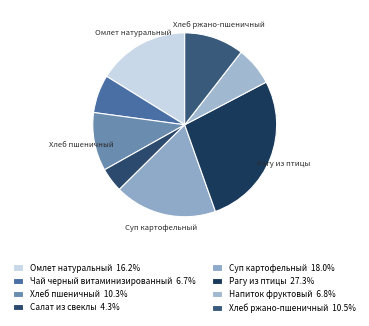

Is the sum of Хлеб пшеничный and Омлет натуральный greater than half?

No